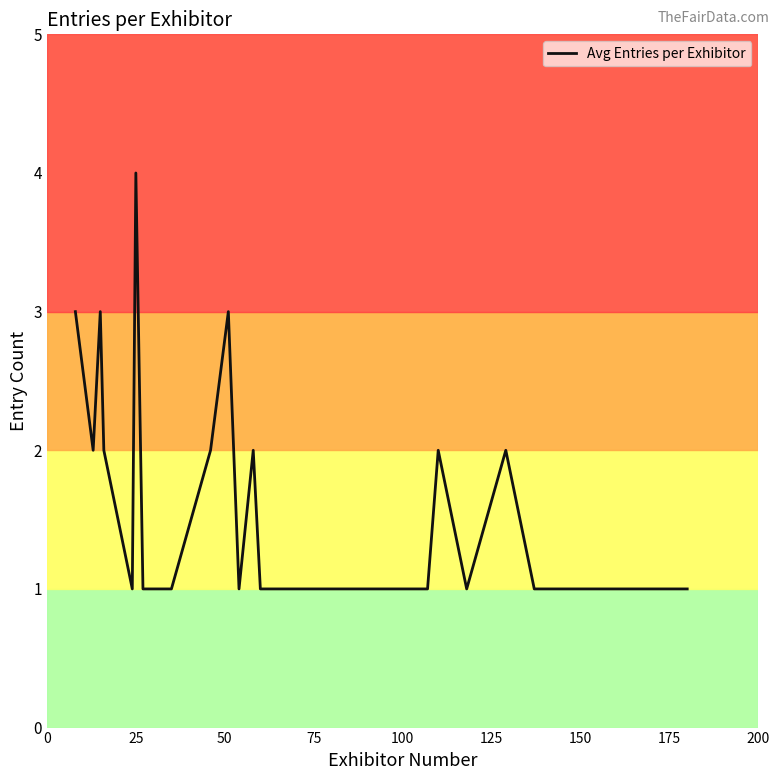

Count the number of categories in the chart.

25